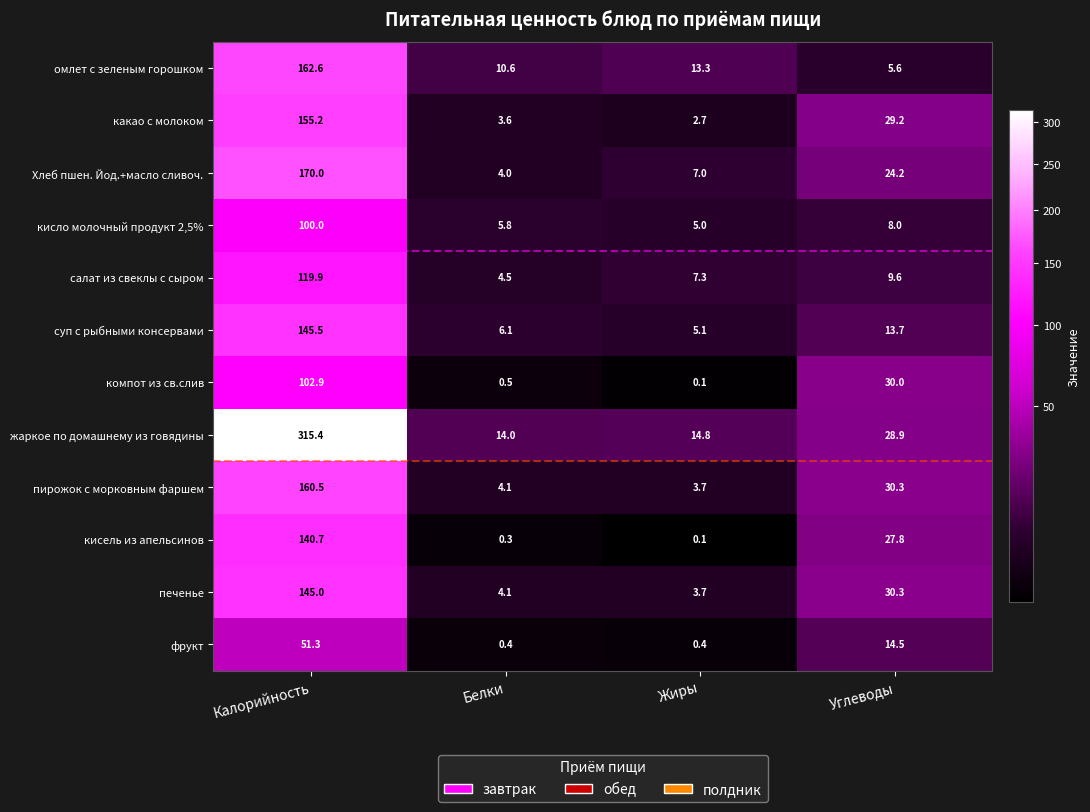

Where does the компот из св.слив series first go above 30?

Калорийность